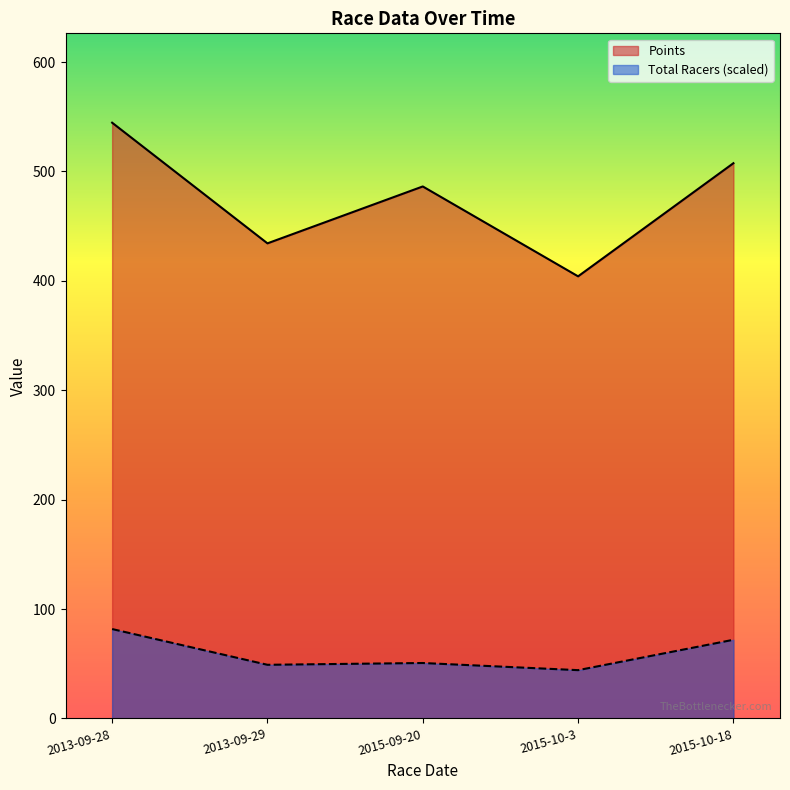

True or false: Total Racers has a value of 49.0 at 2013-09-29.

True